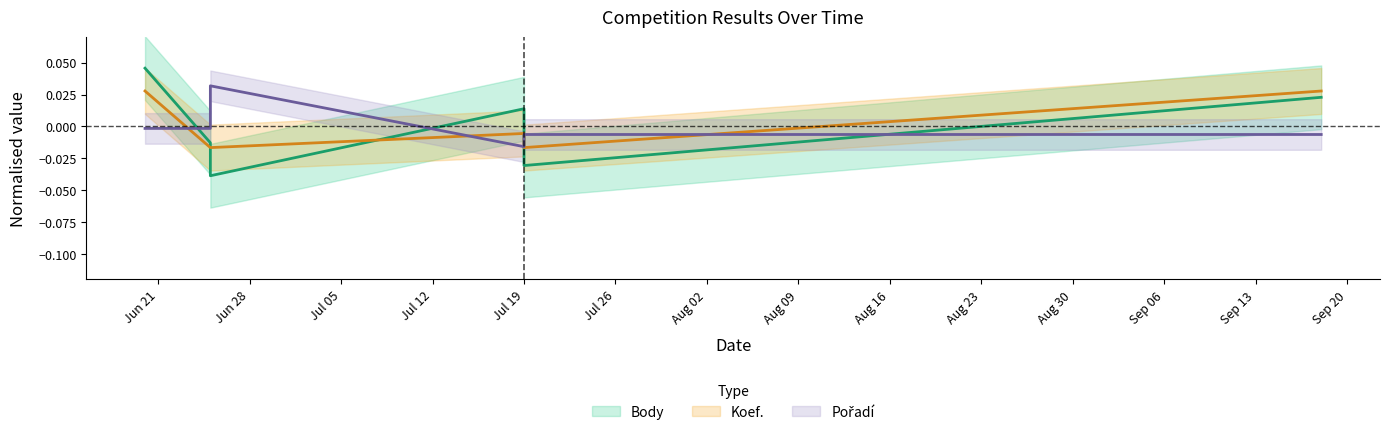

At which category does Body reach its first local peak?

Jul 19